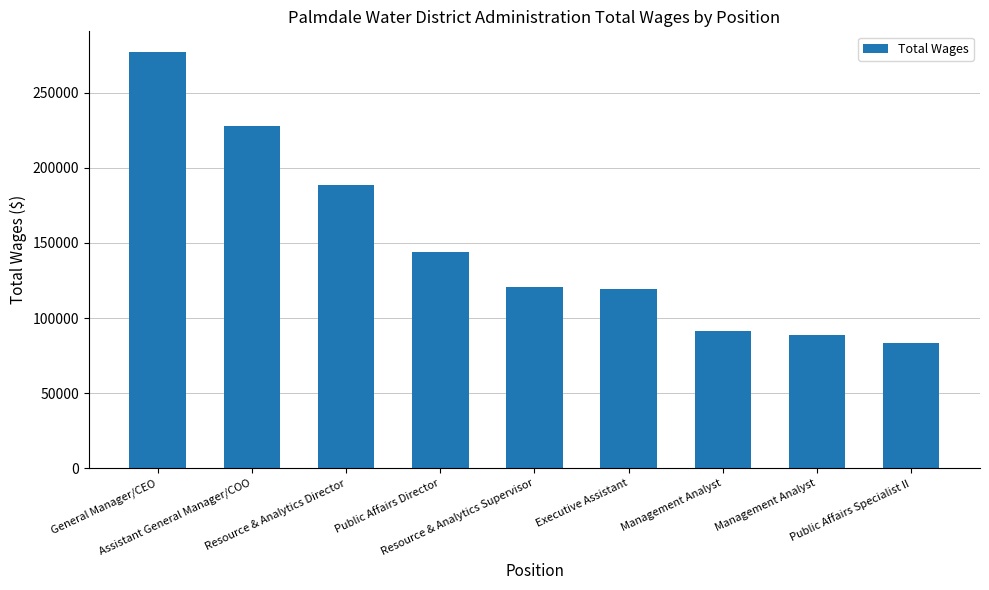

Count the number of categories in the chart.

9